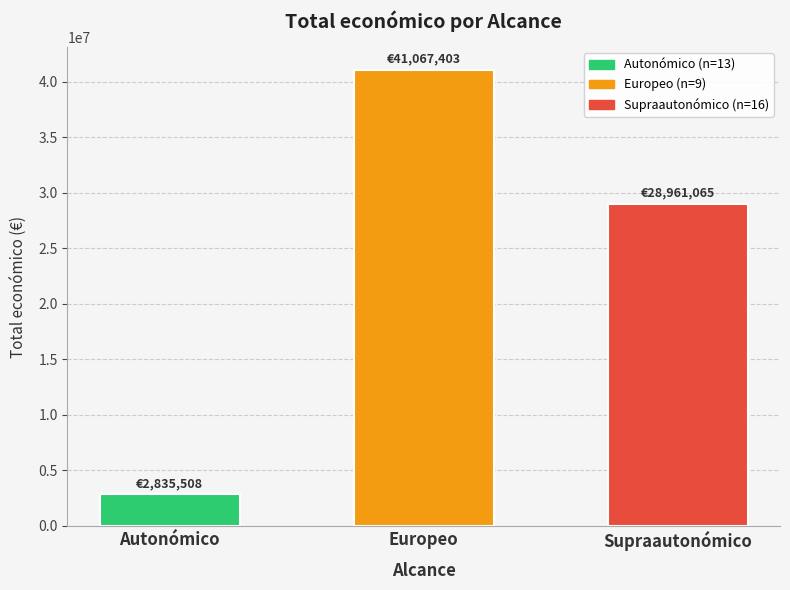

At which category does the chart reach its minimum across all series?

Autonómico